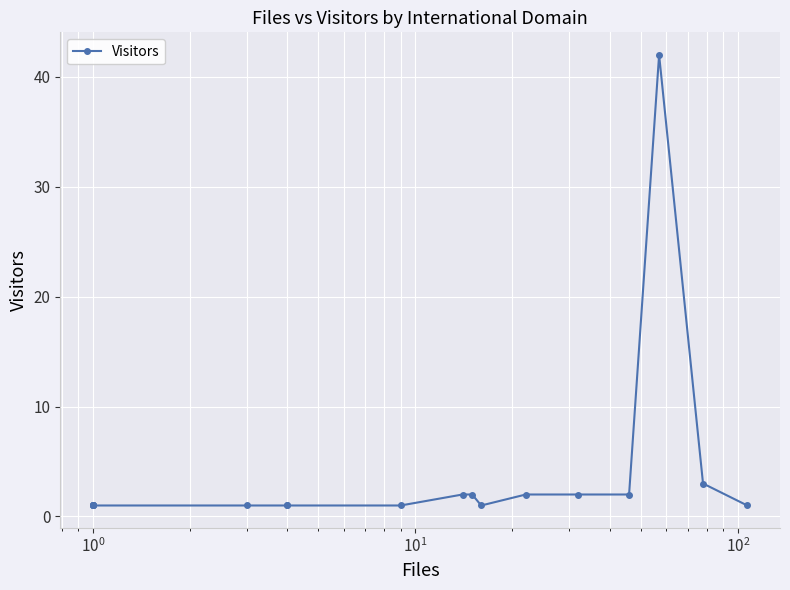

Is it true that the value at $\mathdefault{10^{4}}$ is 0?

False